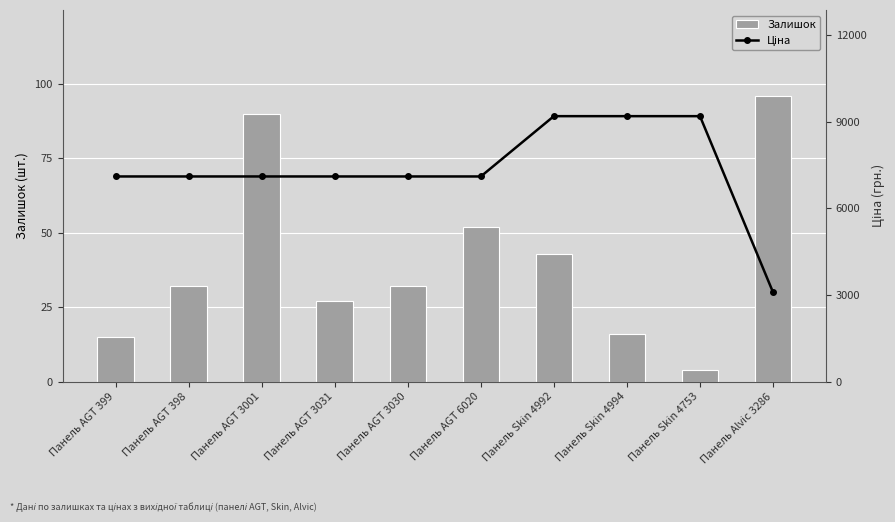

What is the total value across all series at Панель Skin 4992?

9228.9